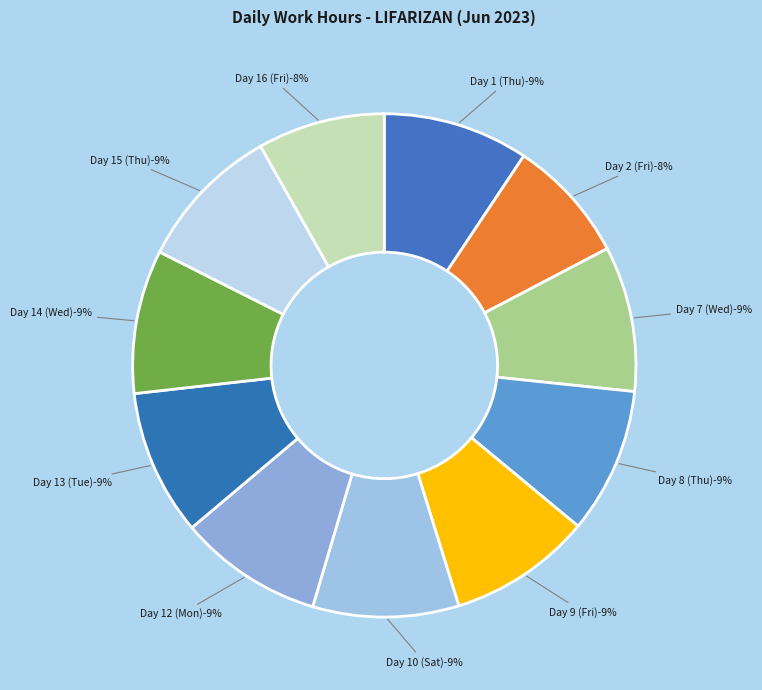

To the nearest percent, what is the difference between the largest and smallest slice percentages?

1%